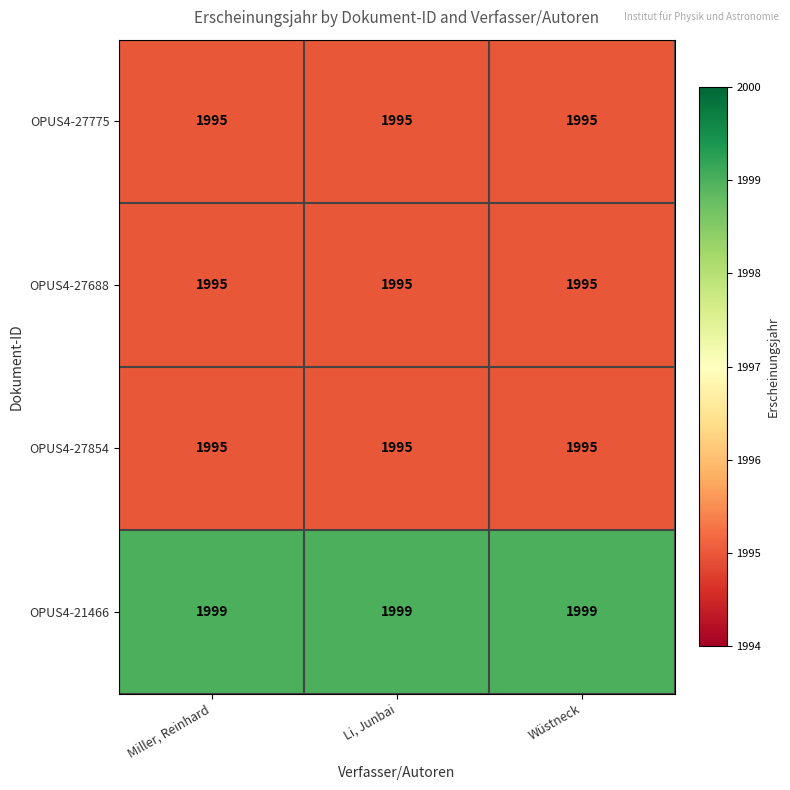

Which series has the largest total across all categories?

OPUS4-21466